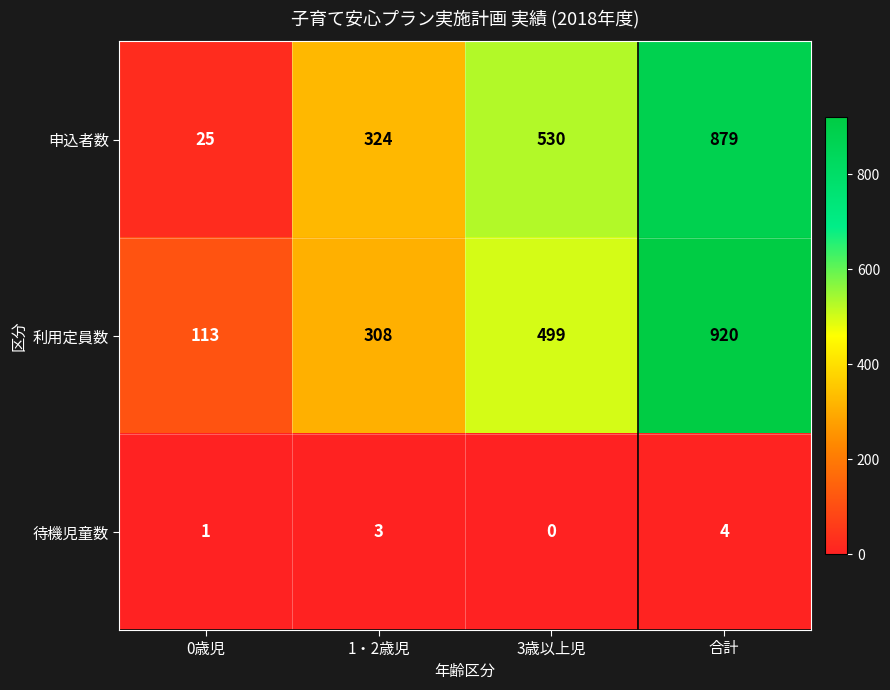

Count the 申込者数 values in the range 324 to 879.

3